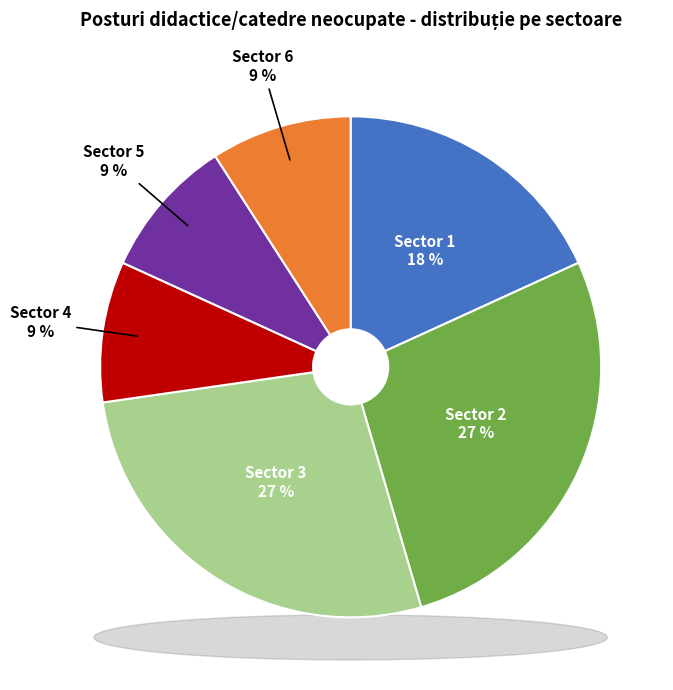

To the nearest percent, what percentage of the pie is Sector 3?

27%